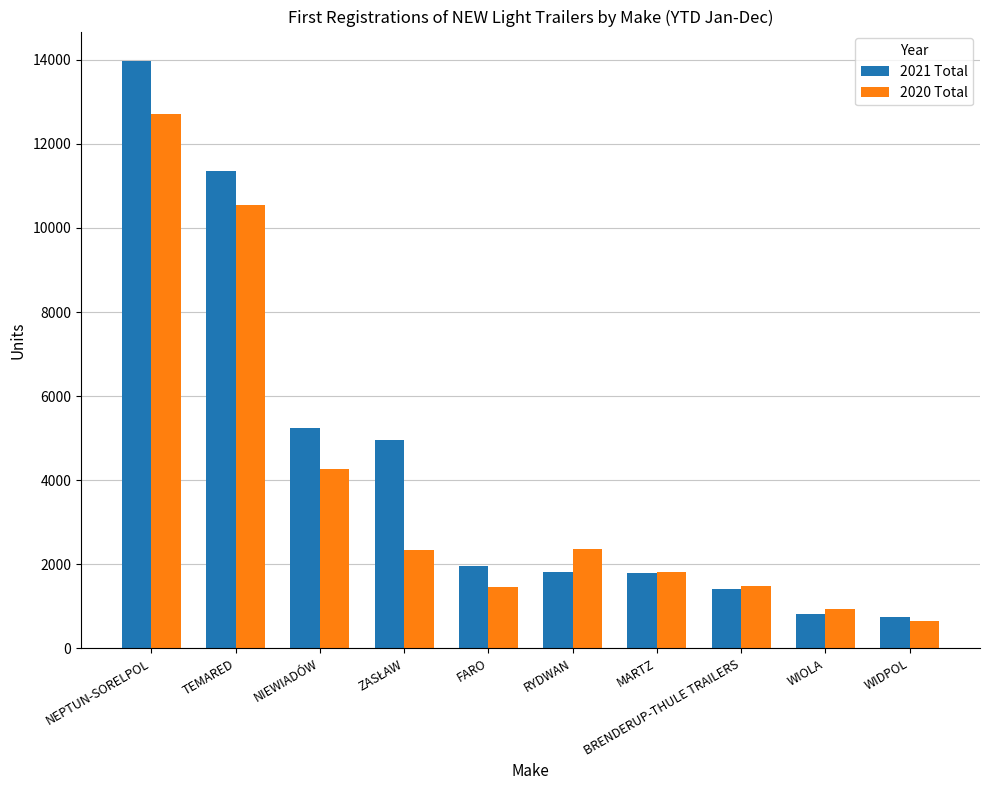

What is the minimum value shown in the chart?

655